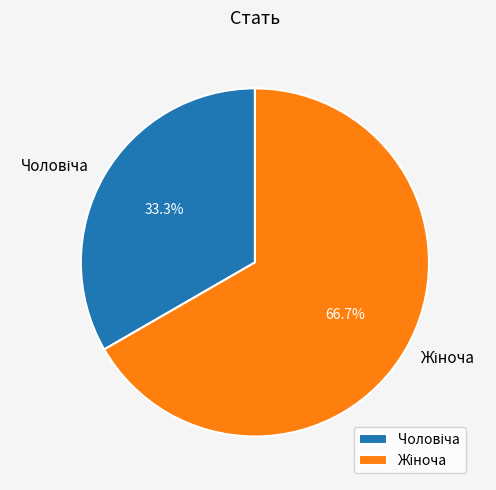

Is there a majority slice in this chart?

Yes